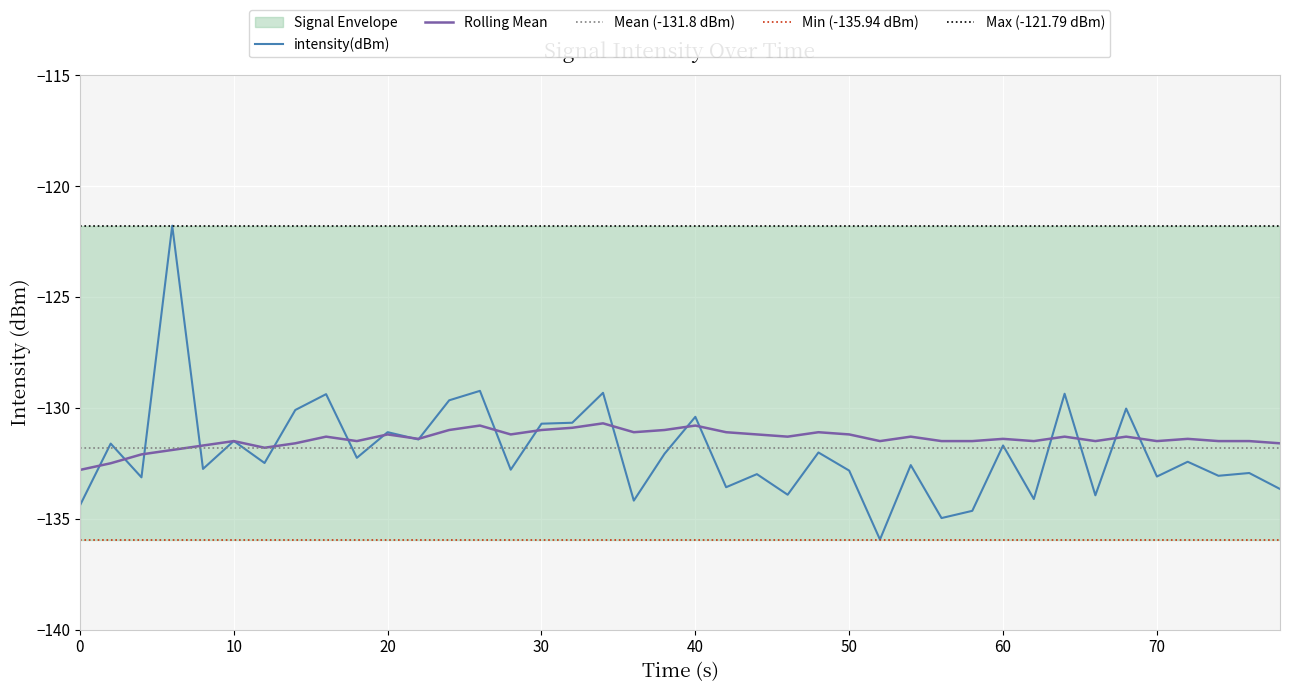

What is the maximum value for Rolling Mean?

-130.7